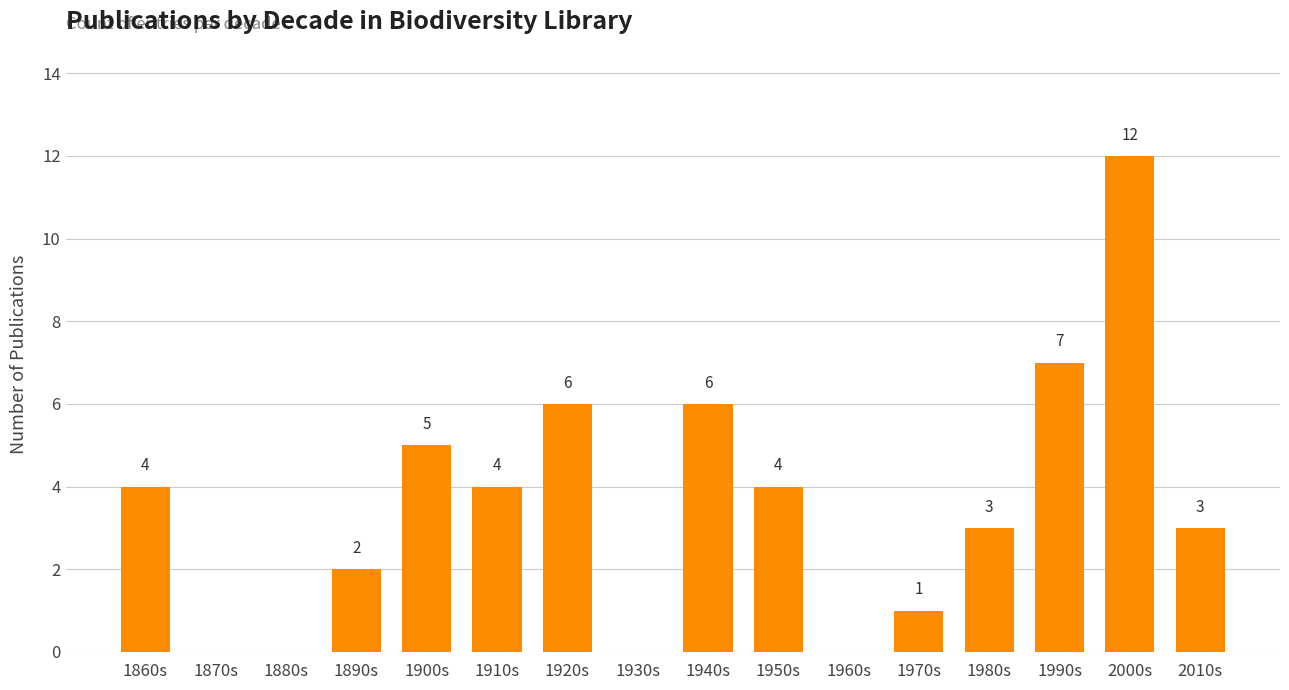

Approximately how many times larger is the value at 1990s compared to 1890s?

3.5